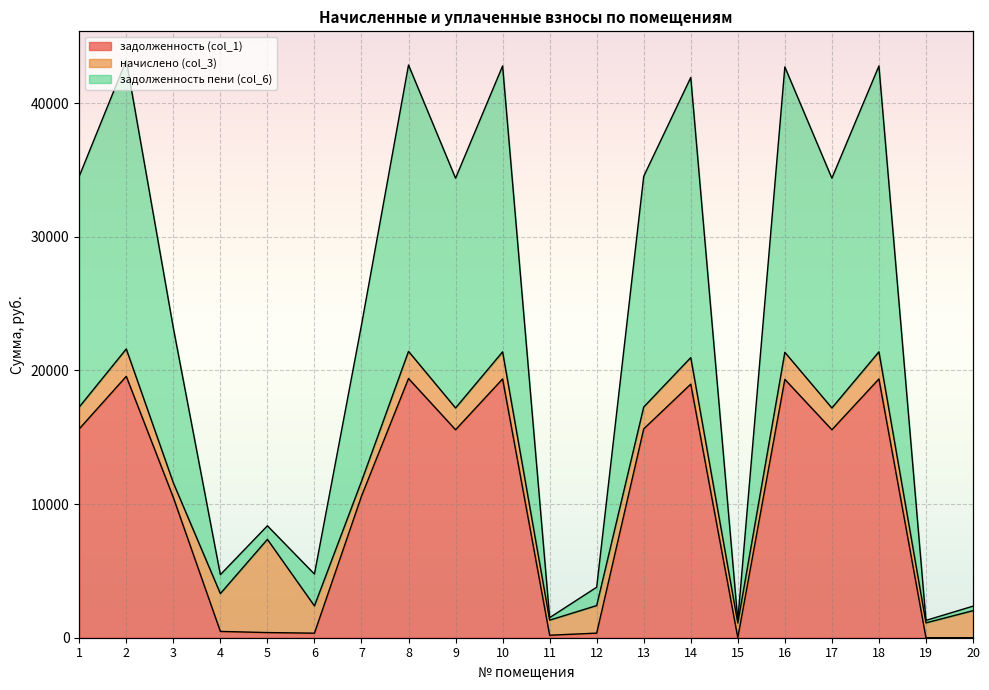

The value of задолженность (col_1) at 14 is 8633.1. True or false?

False